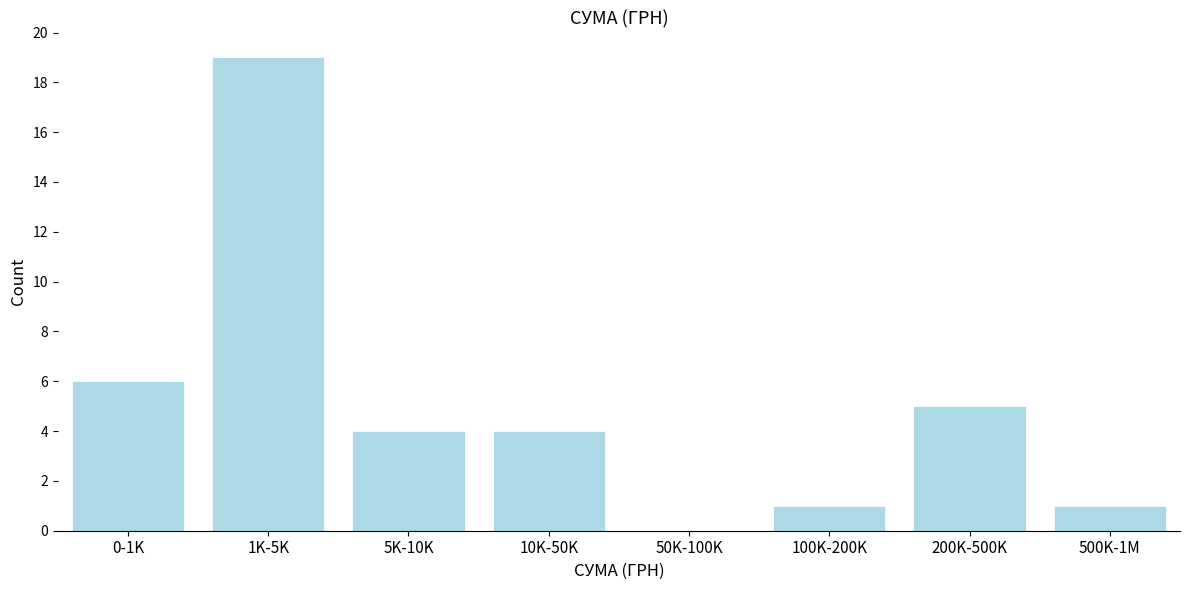

Reading left to right, transcribe all the data shown in this chart.

0-1K=6	1K-5K=19	5K-10K=4	10K-50K=4	50K-100K=0	100K-200K=1	200K-500K=5	500K-1M=1